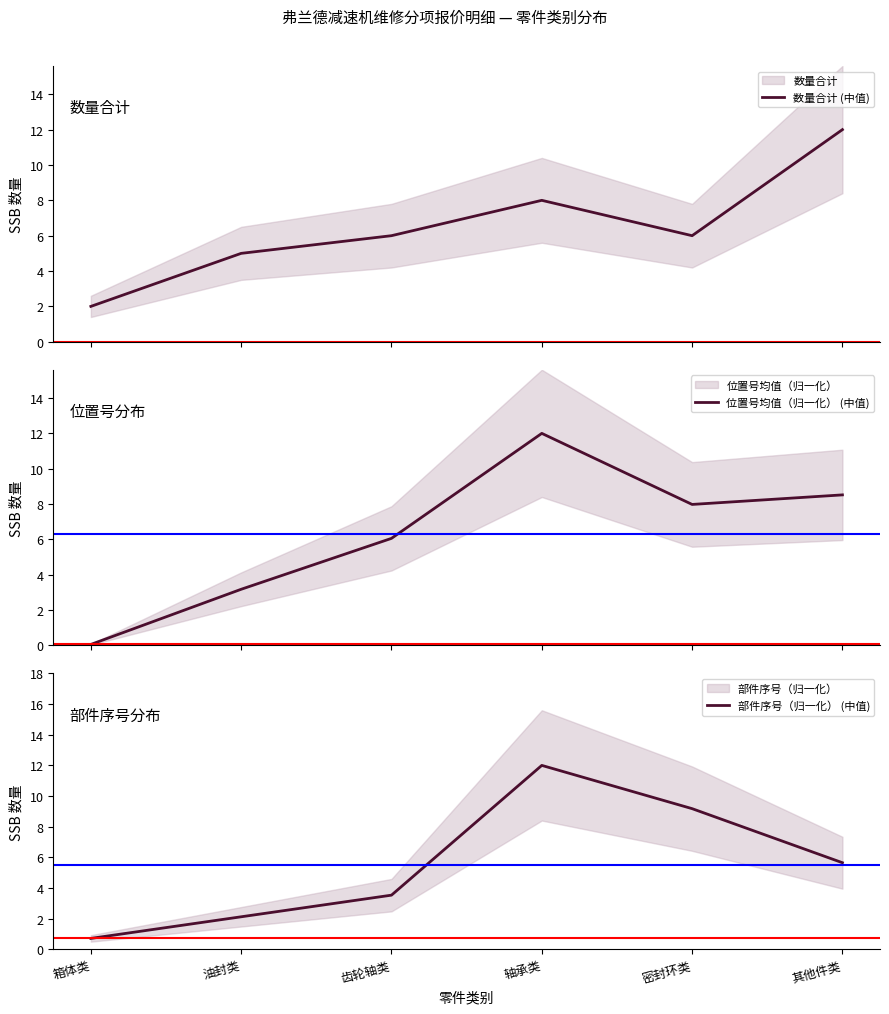

How many intersections are there between 数量合计 (中值) and 位置号均值（归一化） (中值)?

2